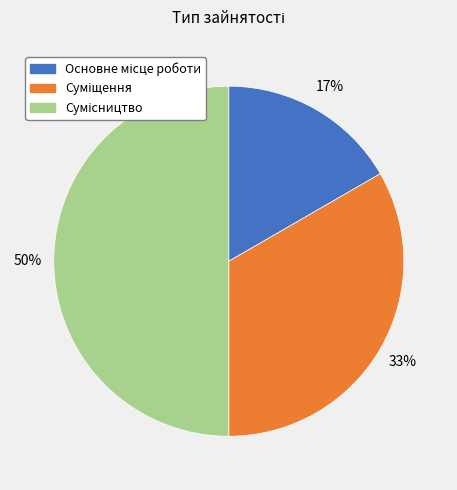

To the nearest percent, what is the difference between the largest and smallest slice percentages?

33%